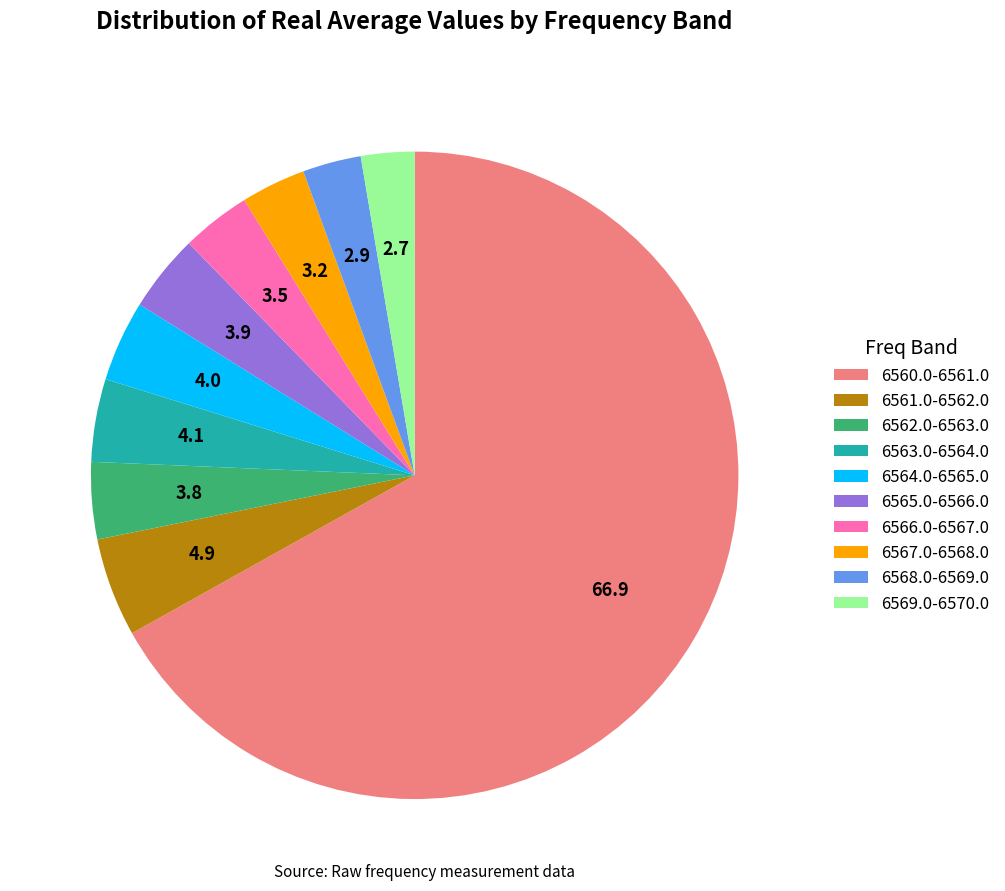

Which slice is the largest?

6560.0-6561.0